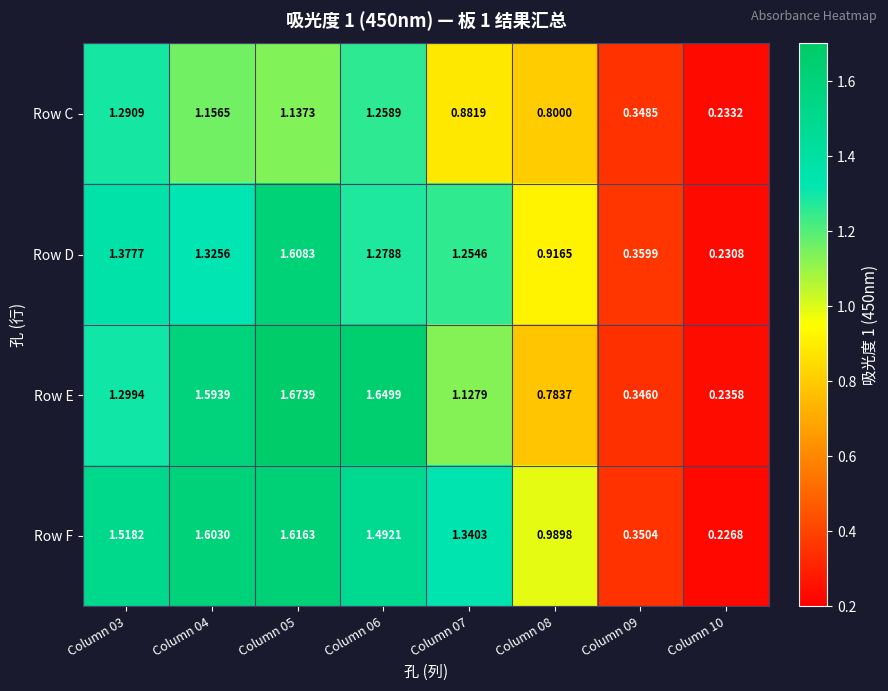

List the series in order of their peak value, highest first.

Row E, Row F, Row D, Row C